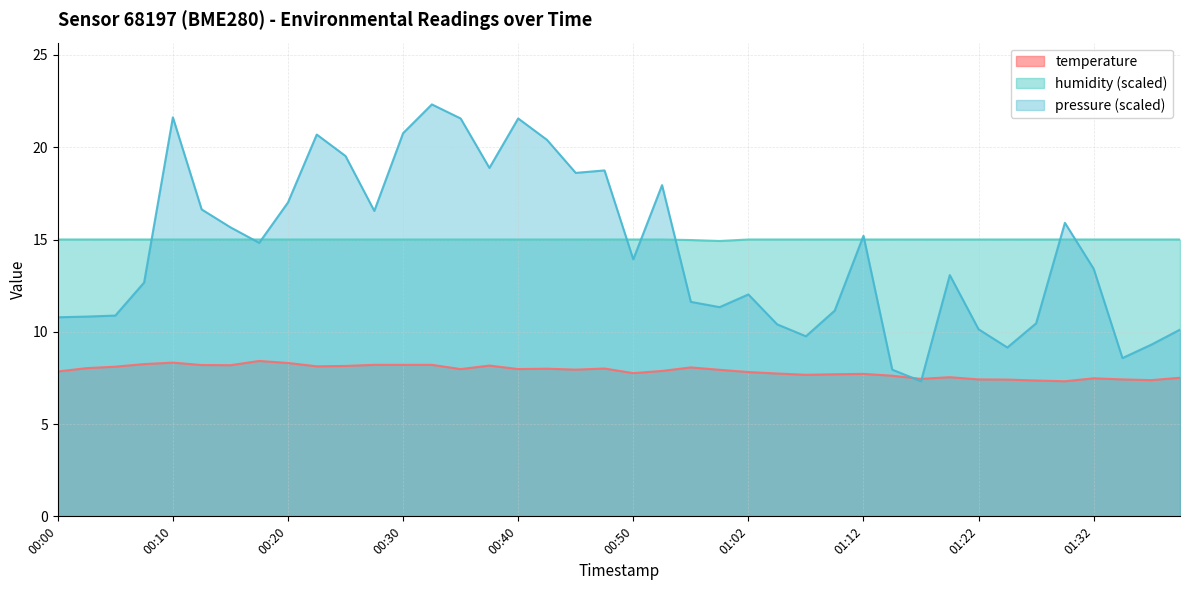

How many categories are shown in the chart?

40